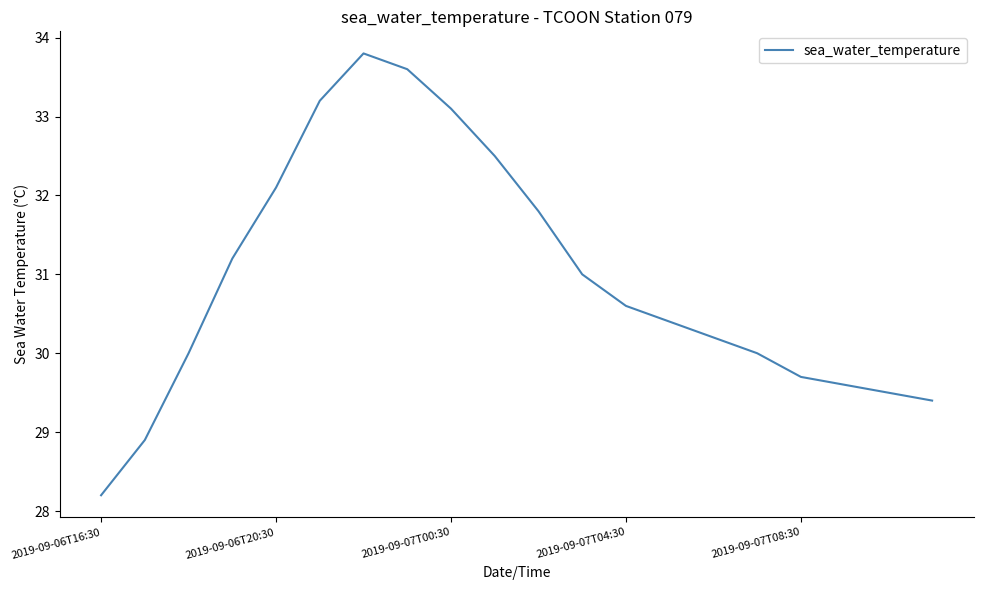

What is the maximum value shown in the chart?

33.8